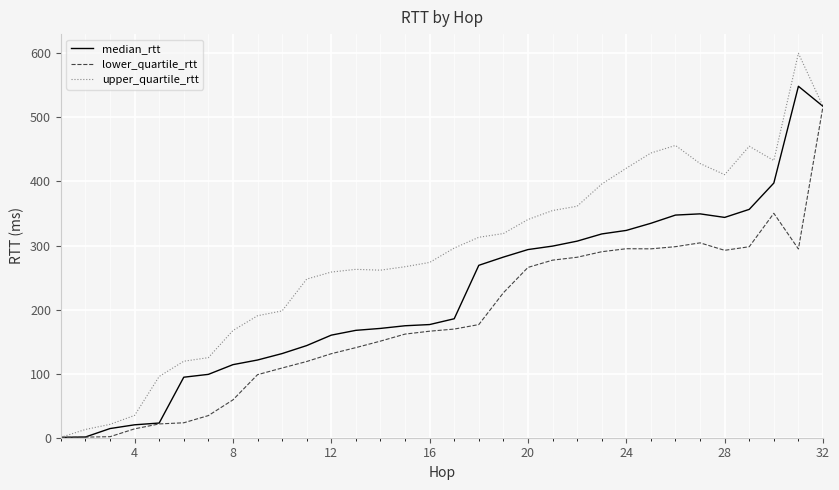

What is the average value of the lower_quartile_rtt series?

183.3